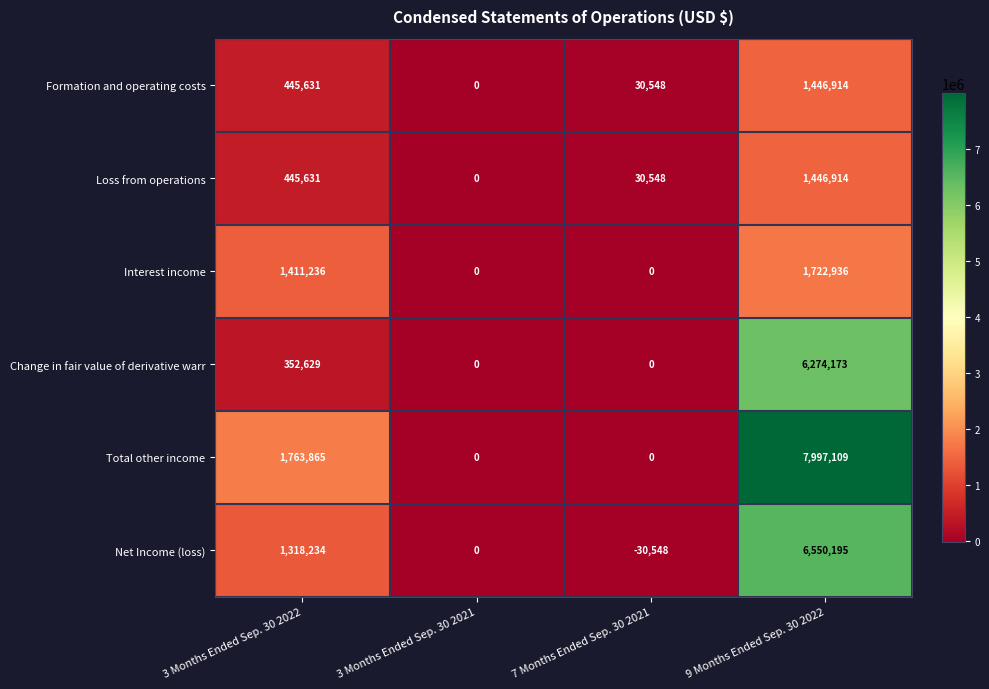

List the labels in order of Loss from operations value, smallest first.

3 Months Ended Sep. 30 2021, 7 Months Ended Sep. 30 2021, 3 Months Ended Sep. 30 2022, 9 Months Ended Sep. 30 2022